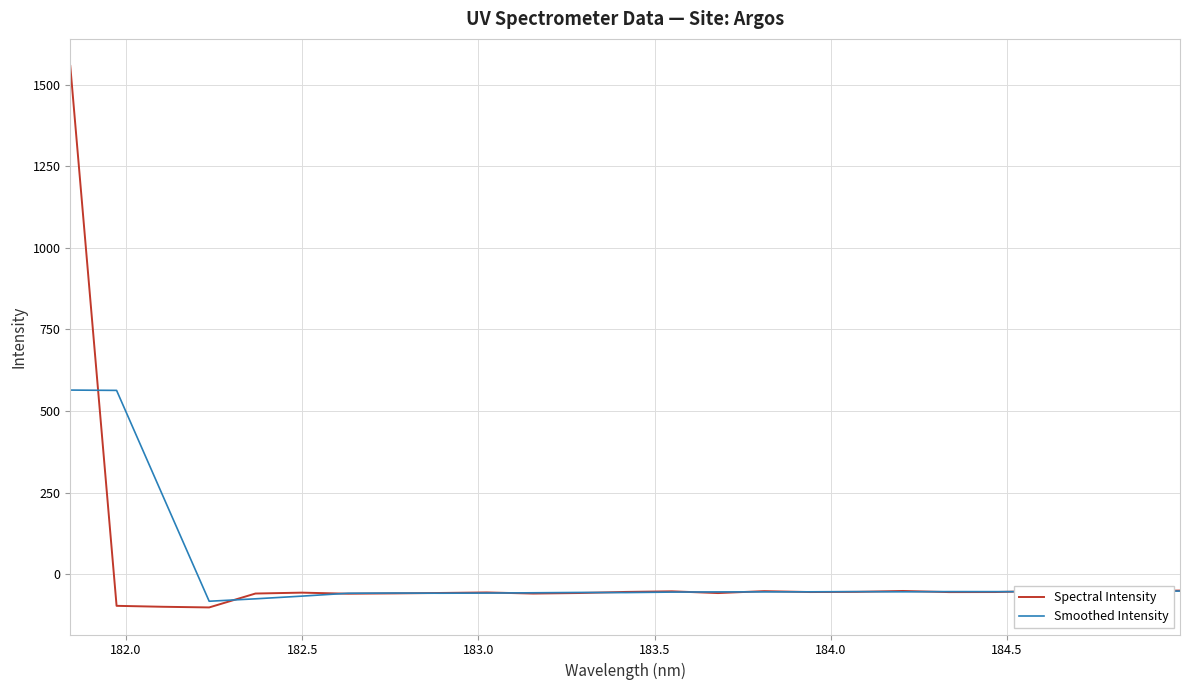

Which series has the widest spread of values?

Spectral Intensity